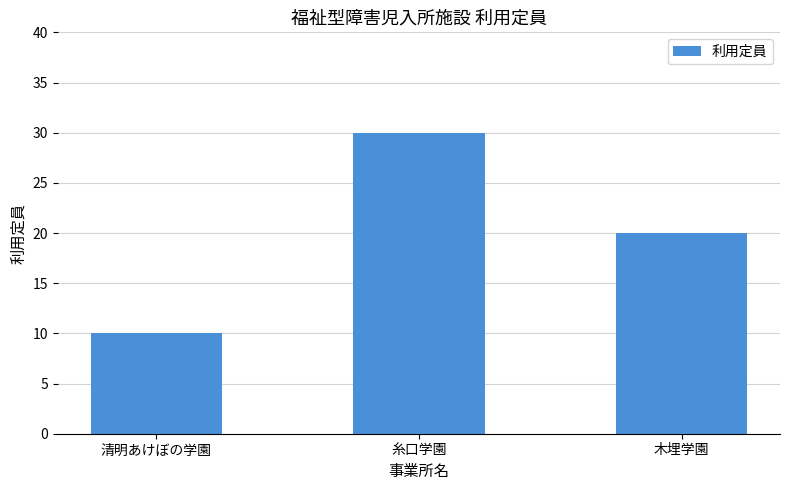

Does the chart contain stacked bars?

No